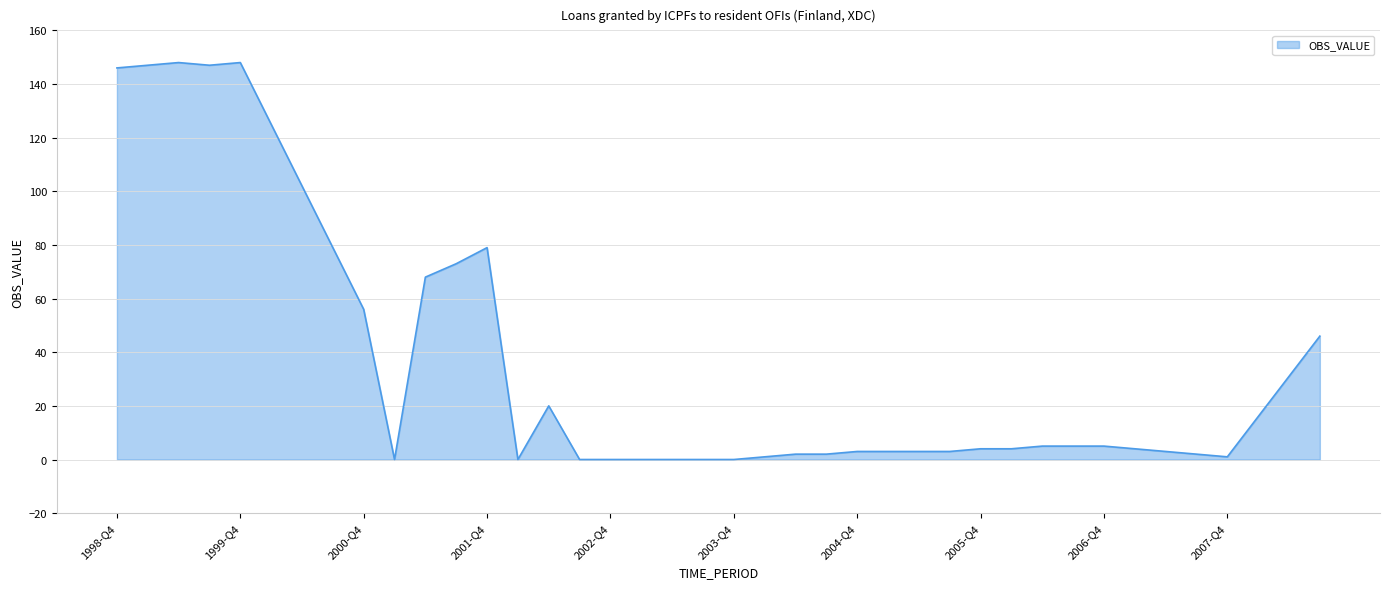

What is the average value?

37